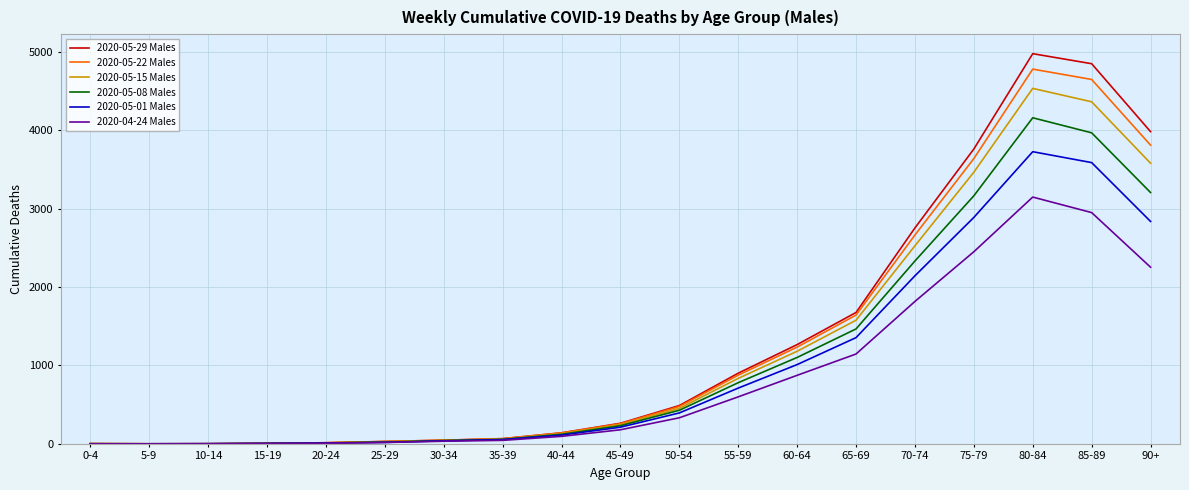

At which category does the chart reach its peak across all series?

80-84